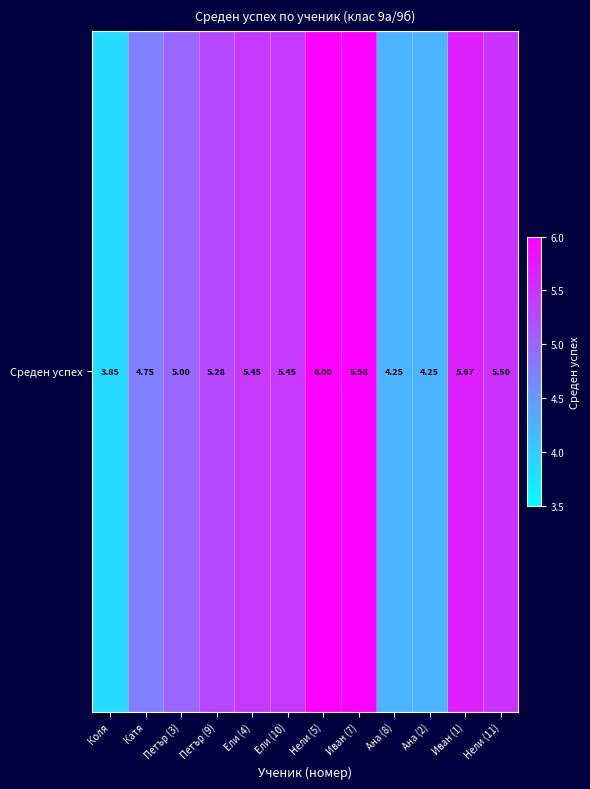

What is the change in value from Ели (10) to Иван (1)?

+0.2